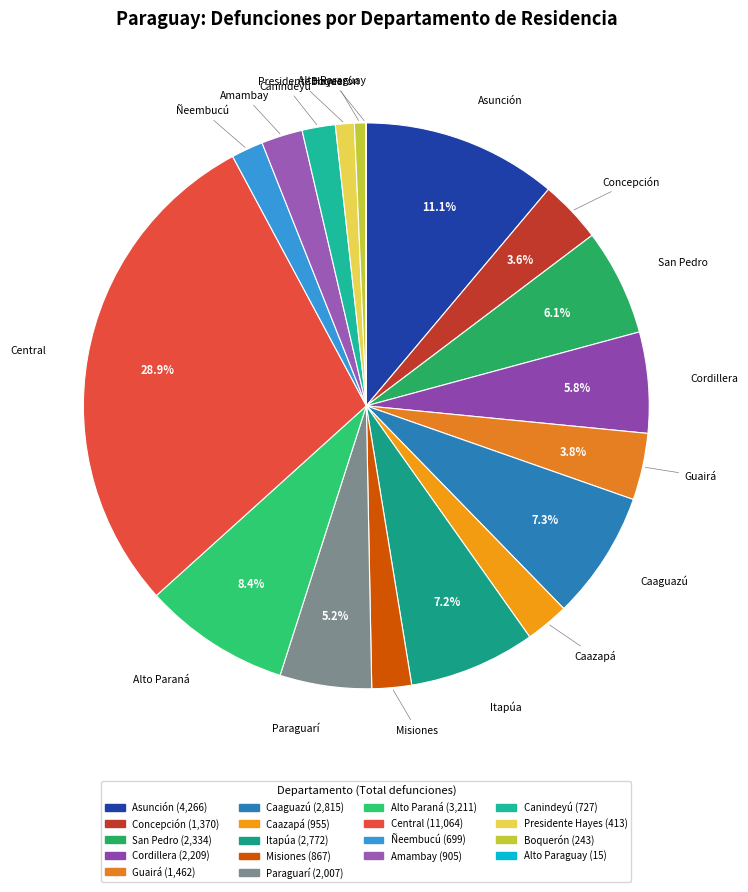

How much of the chart is everything except Central?

71.1%